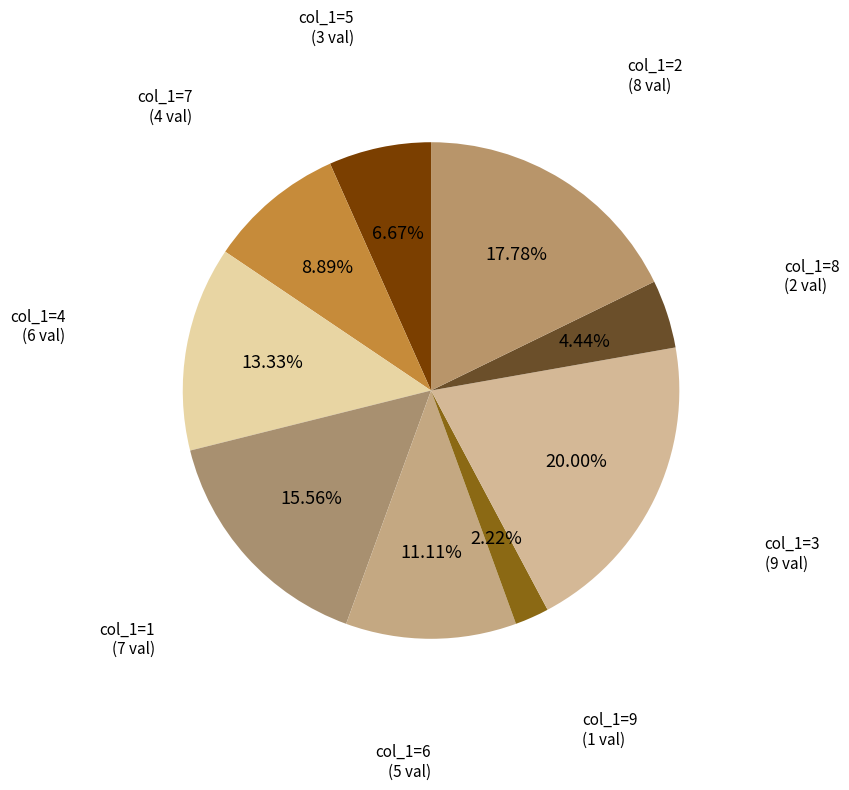

How many slices are in this pie chart?

9